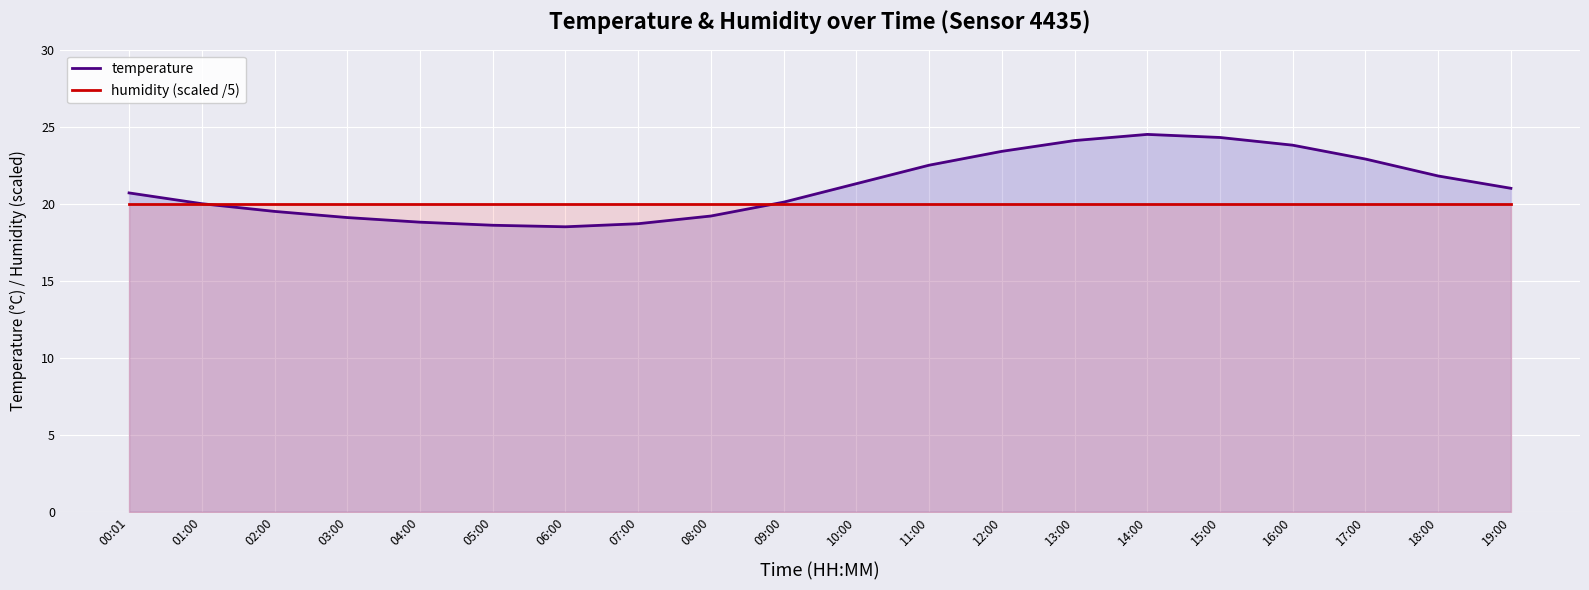

The value of humidity (scaled /5) at 03:00 is 32.4. True or false?

False